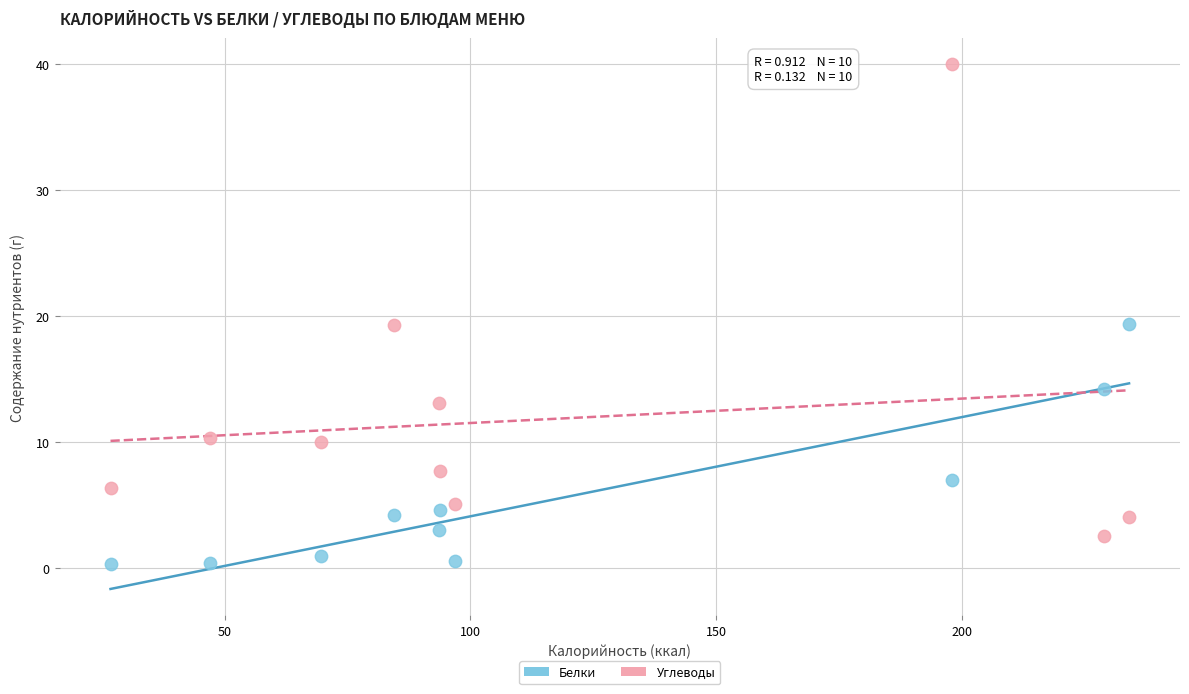

Which series contains the lowest Y value?

Белки